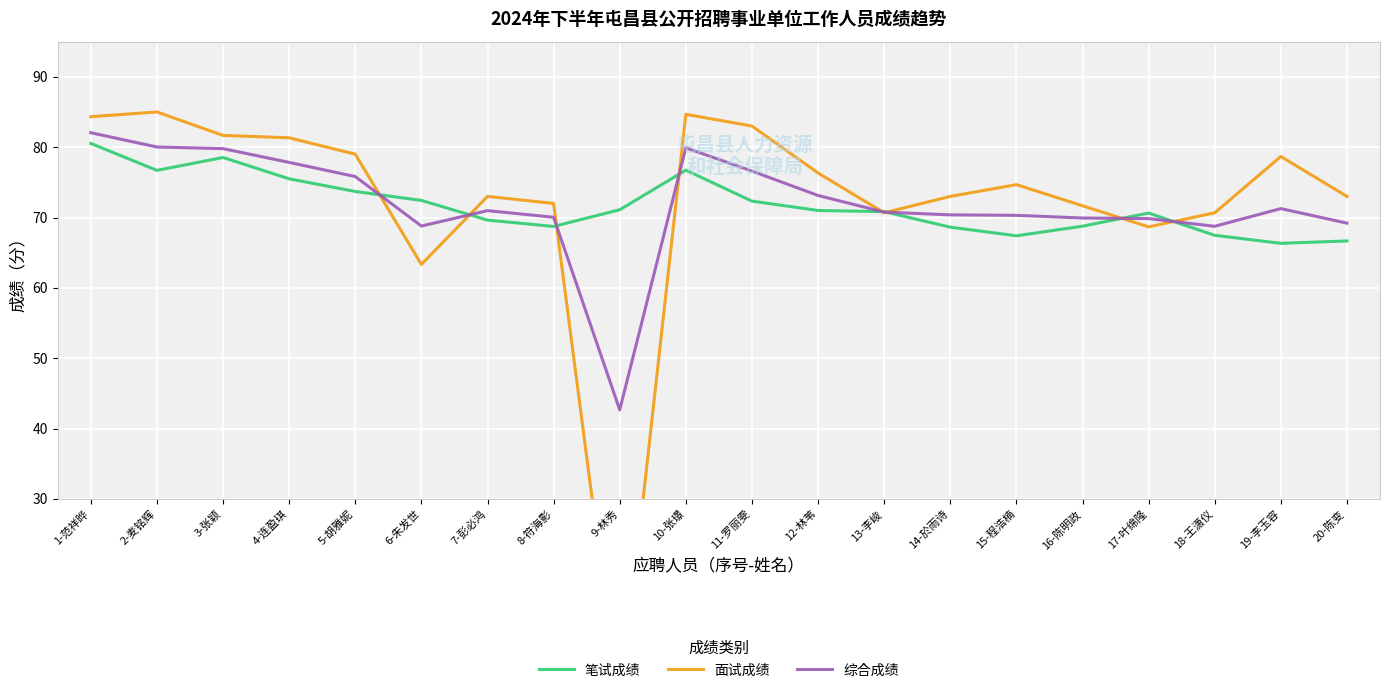

At how many categories does at least one series exceed 7?

20